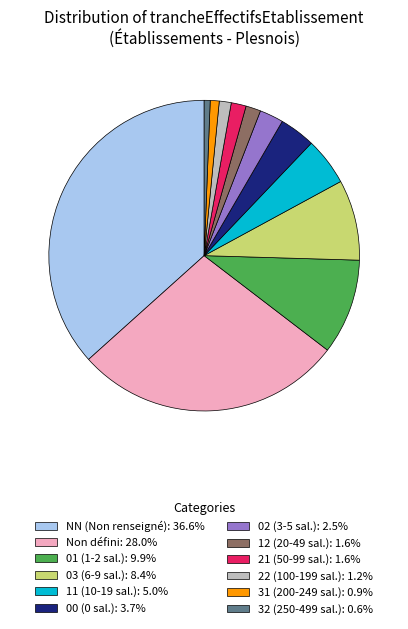

Approximately how many times larger is the value at 21 (50-99 sal.): 1.6% compared to 00 (0 sal.): 3.7%?

0.4